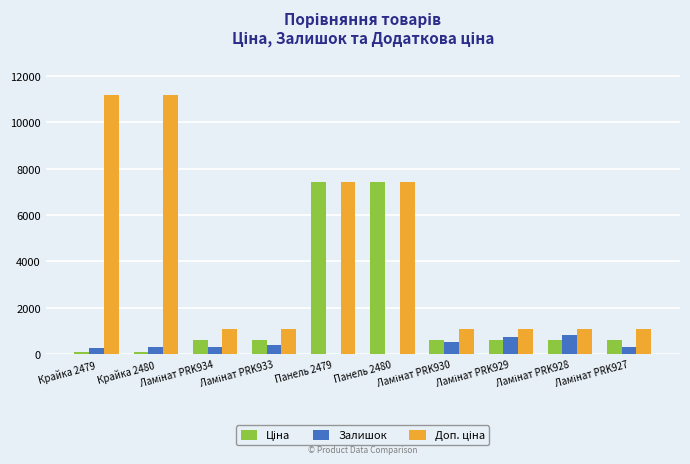

What is the highest value of the Залишок series?

839.0